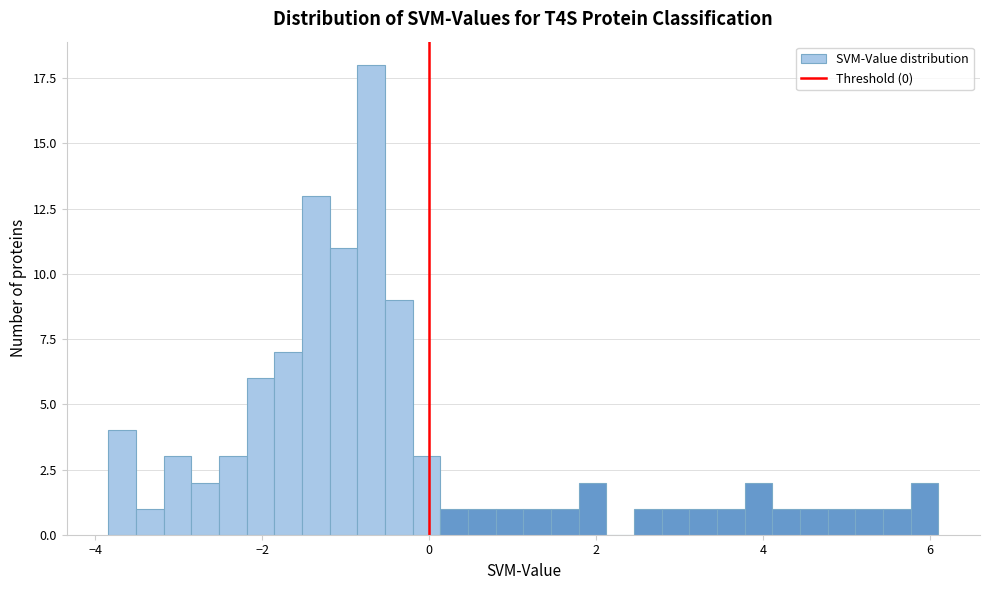

Around what value on the x-axis is the tallest bar? Give the approximate position of its centre, as read against the axis.

-0.6